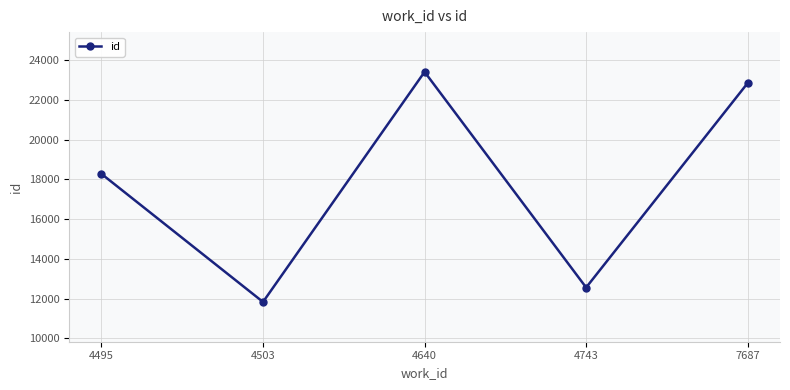

How many categories are shown in the chart?

5